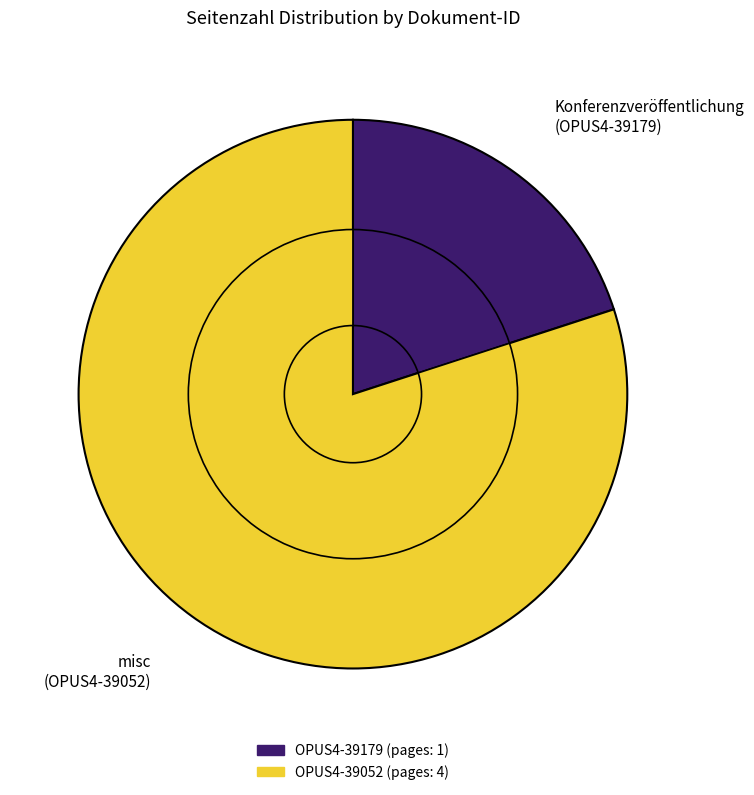

Do OPUS4-39179 and OPUS4-39052 together represent more than half of the pie?

Yes